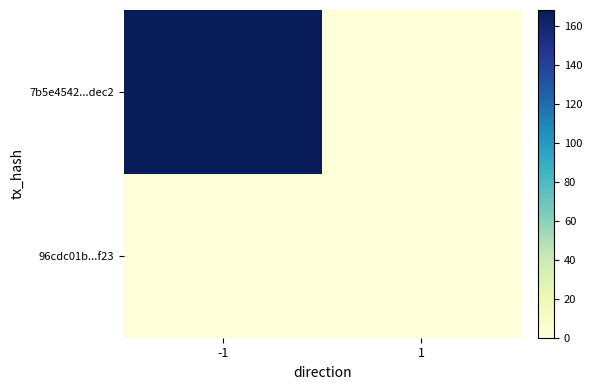

Rank the series by their average value, from highest to lowest.

7b5e4542...dec2, 96cdc01b...f23